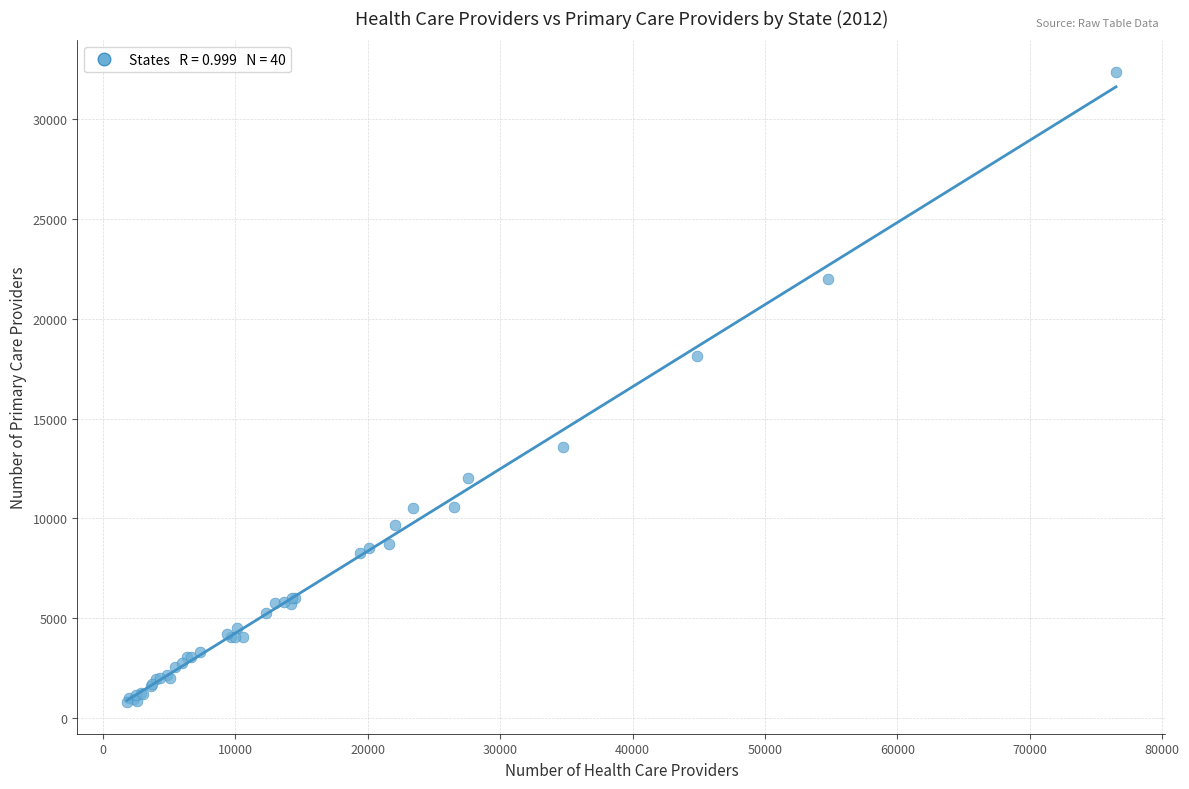

What Y value in the scatter plot is closest to 16580?

18137.5